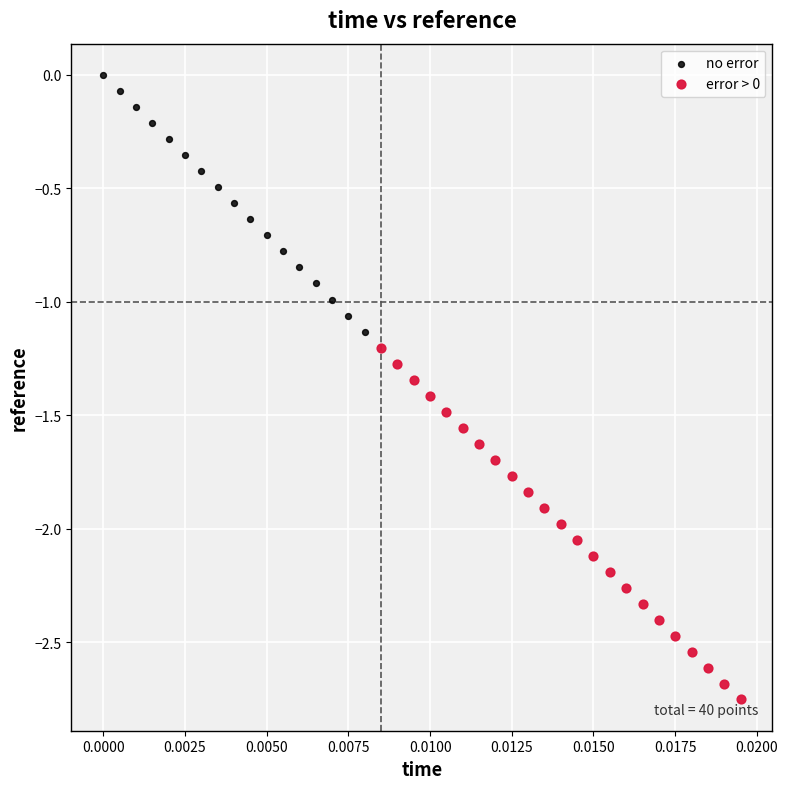

Which series contains the lowest Y value?

error > 0